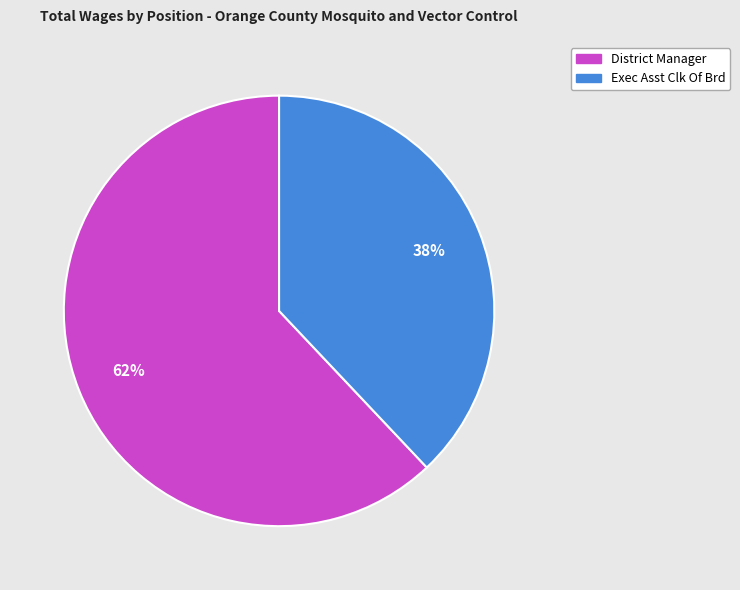

Does Exec Asst Clk Of Brd represent more than half of the total?

No